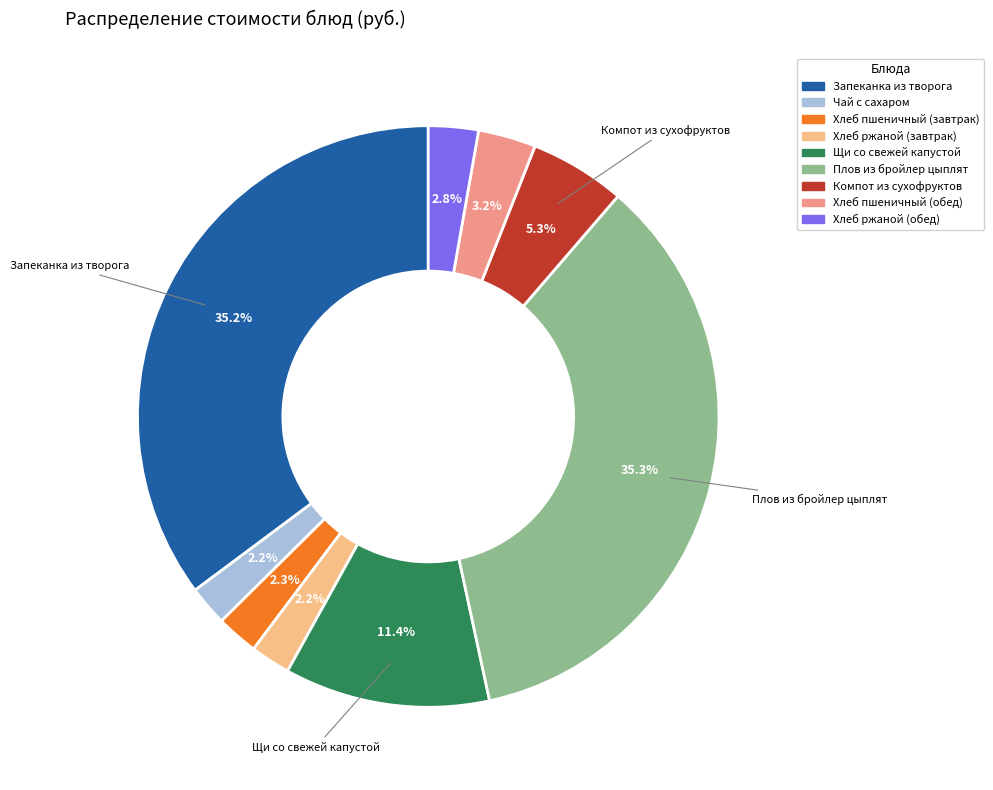

Is Чай с сахаром the majority of the pie?

No